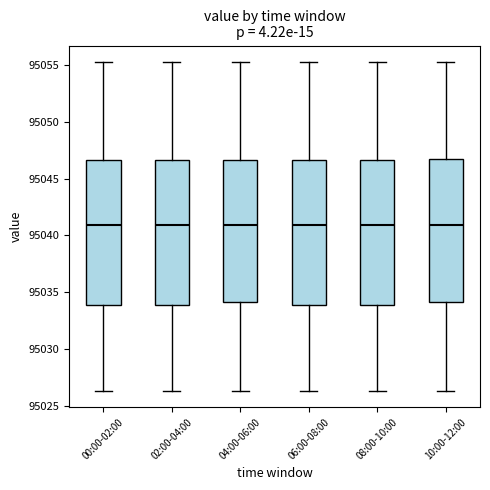

Reading left to right, read every box against the y-axis: the position of its median line, the range the box covers, and the ends of its whiskers. The values are not printed on the chart, so give them approximately, as read against the axis.

00:00-02:00: median 95041.0, box 95034.0 to 95046.5, whiskers 95026.5 to 95055.5
02:00-04:00: median 95041.0, box 95034.0 to 95046.5, whiskers 95026.5 to 95055.5
04:00-06:00: median 95041.0, box 95034.0 to 95046.5, whiskers 95026.5 to 95055.5
06:00-08:00: median 95041.0, box 95034.0 to 95046.5, whiskers 95026.5 to 95055.5
08:00-10:00: median 95041.0, box 95034.0 to 95046.5, whiskers 95026.5 to 95055.5
10:00-12:00: median 95041.0, box 95034.0 to 95047.0, whiskers 95026.5 to 95055.5